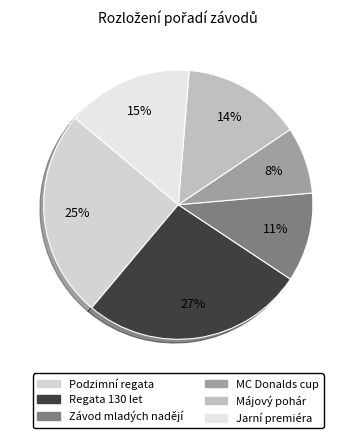

To the nearest percent, what percentage of the pie is MC Donalds cup?

8%